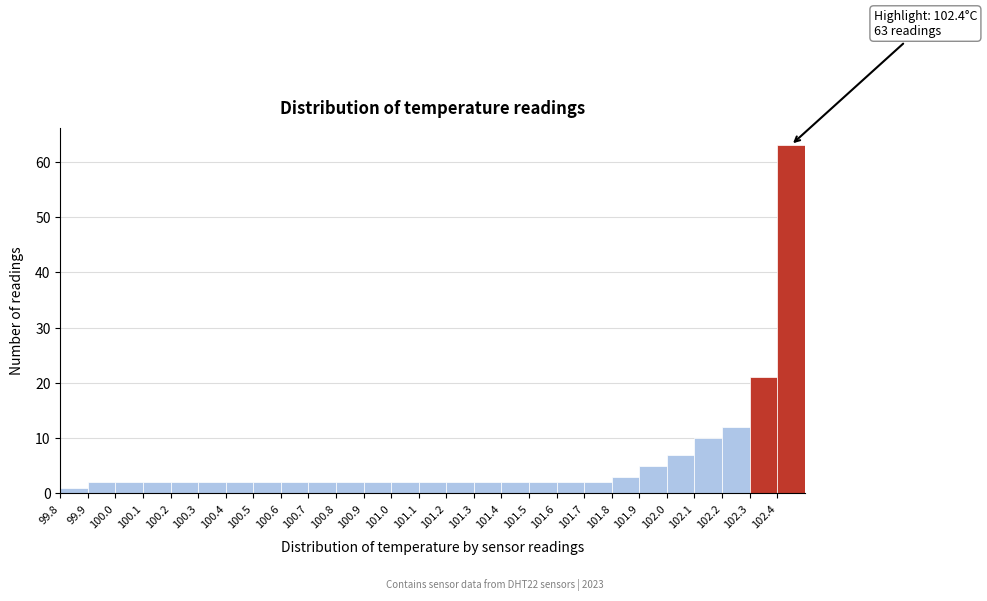

Over which range of the x-axis is the bar tallest?

102.4 to 102.5